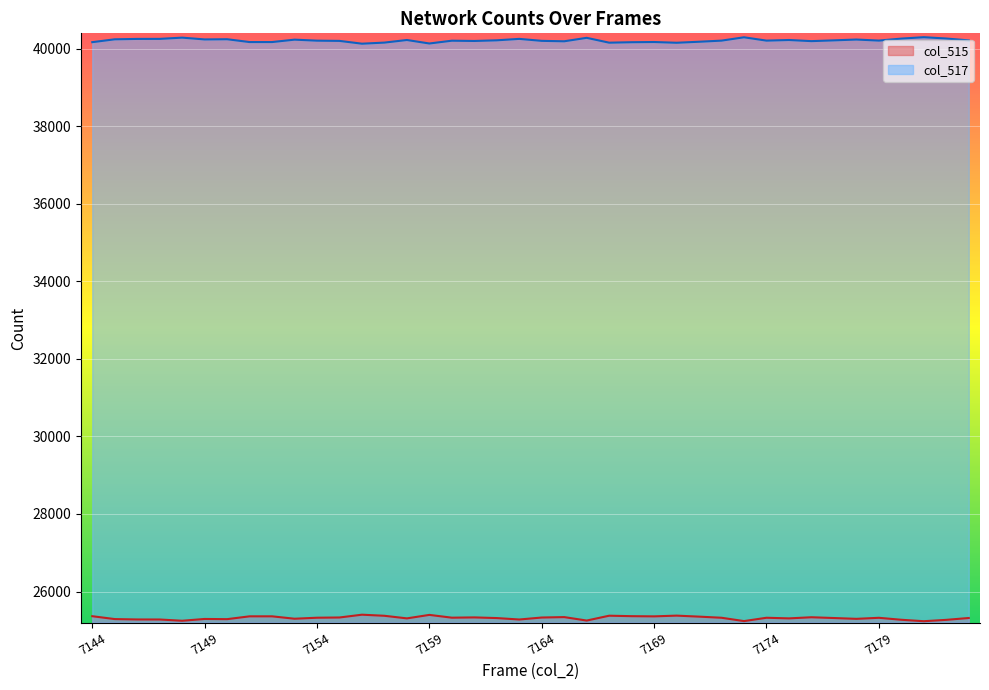

Which category has the lowest value across all series?

7181